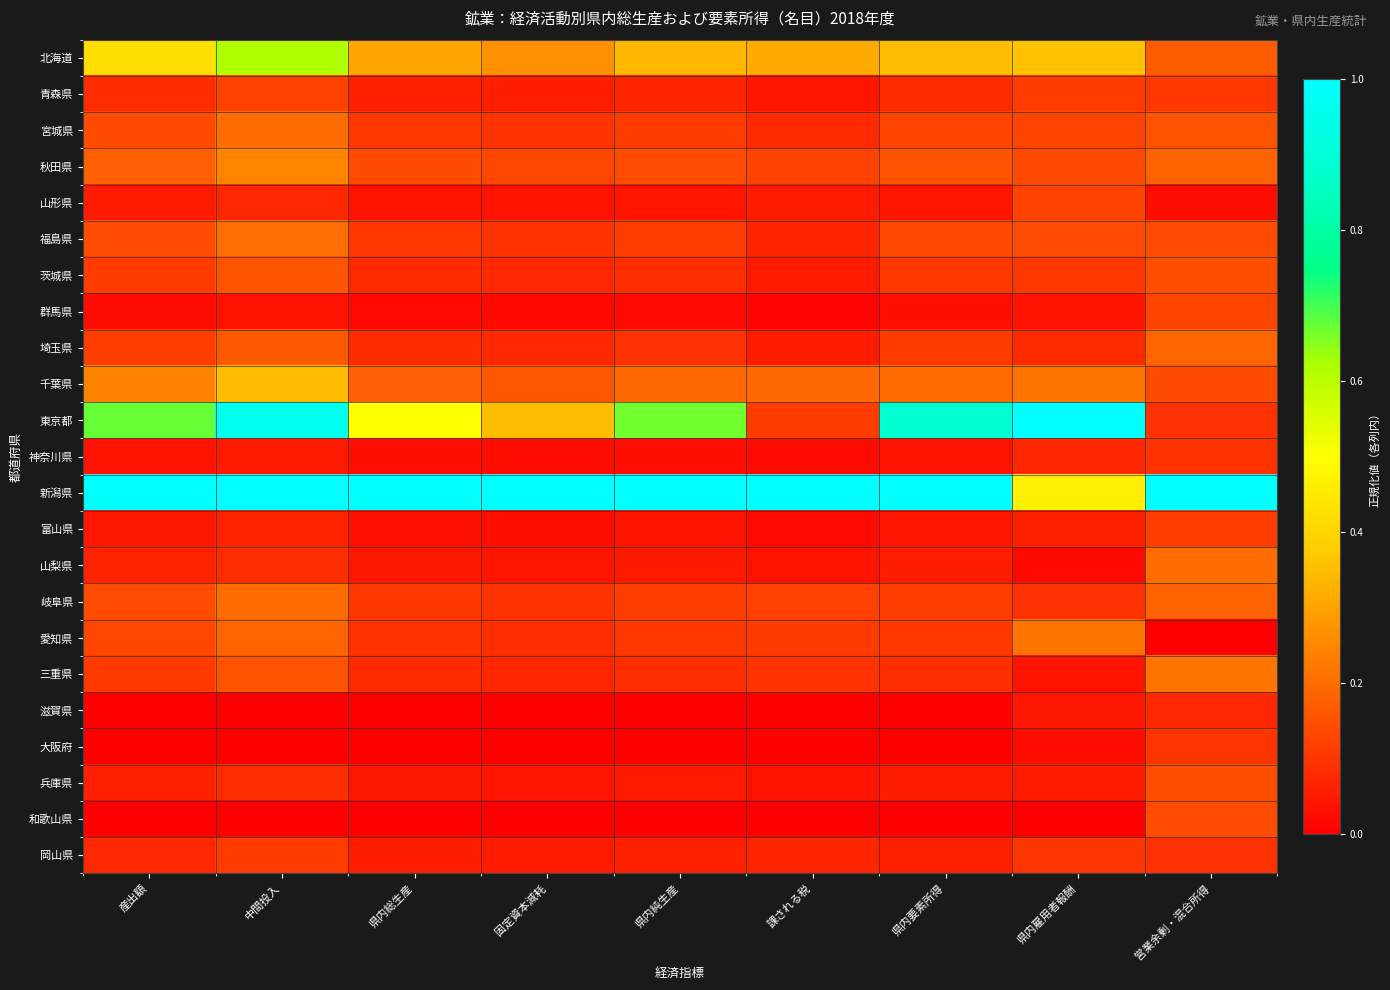

How many series are shown in this chart?

23